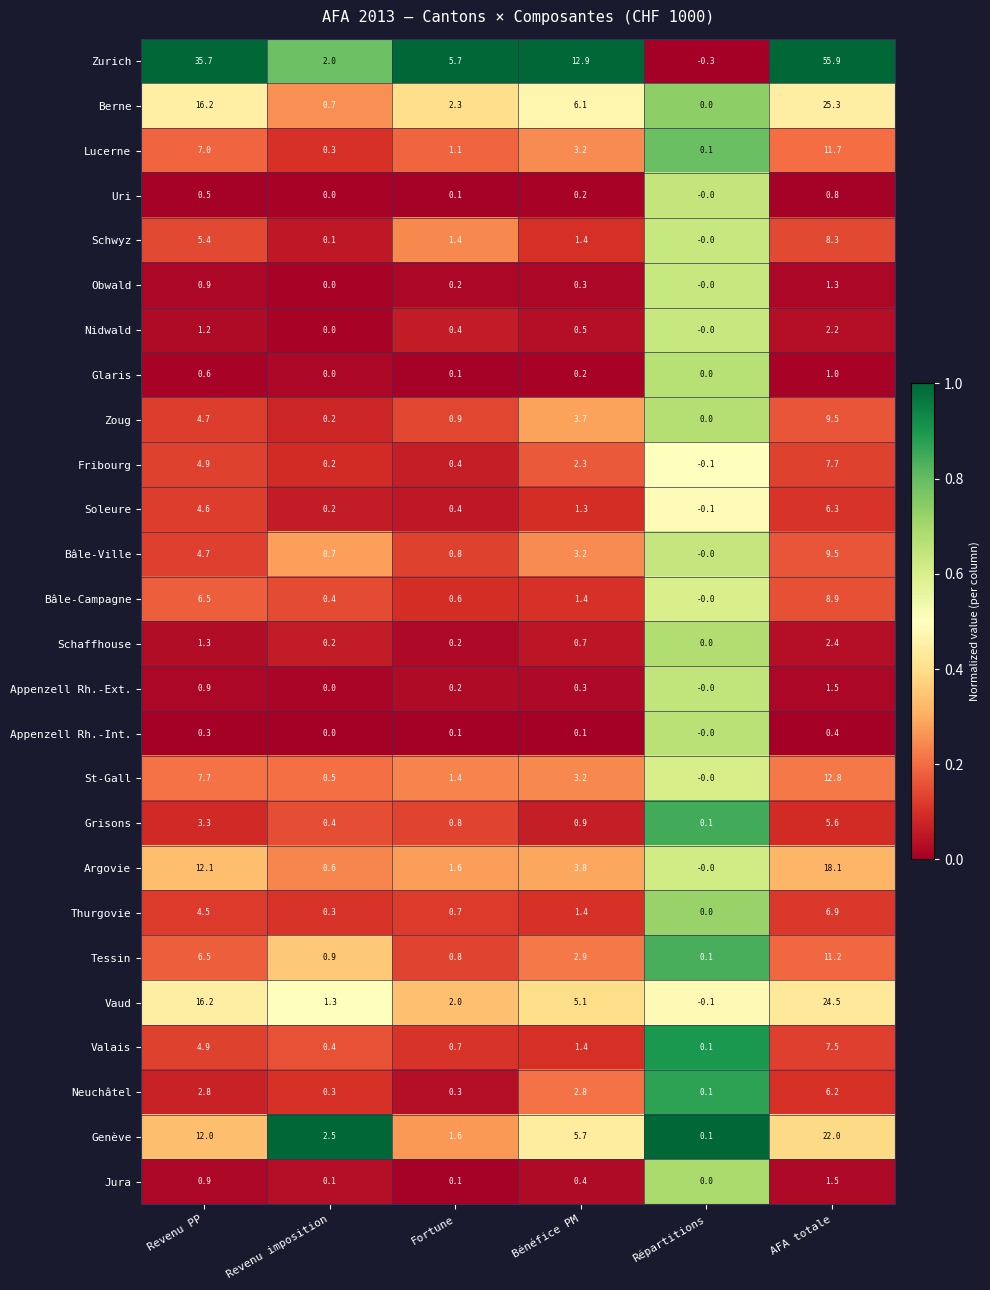

Between Revenu imposition and AFA totale, which series saw the biggest shift?

Zurich